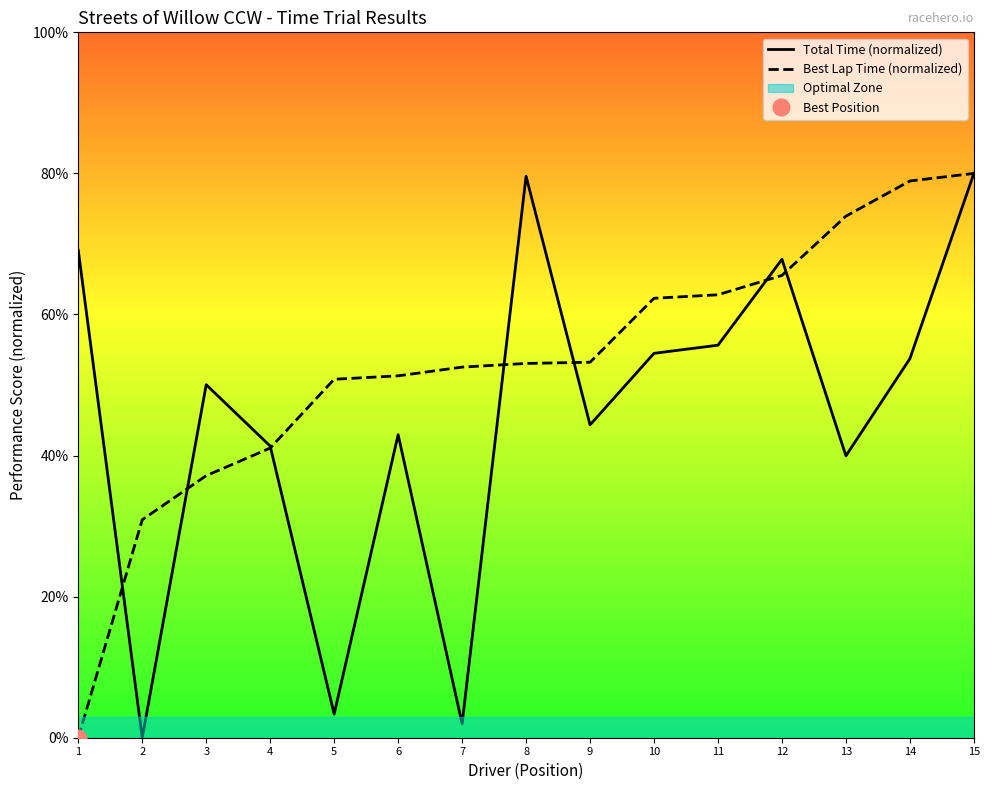

True or false: Total Time (normalized) and Best Lap Time (normalized) cross at least once.

True